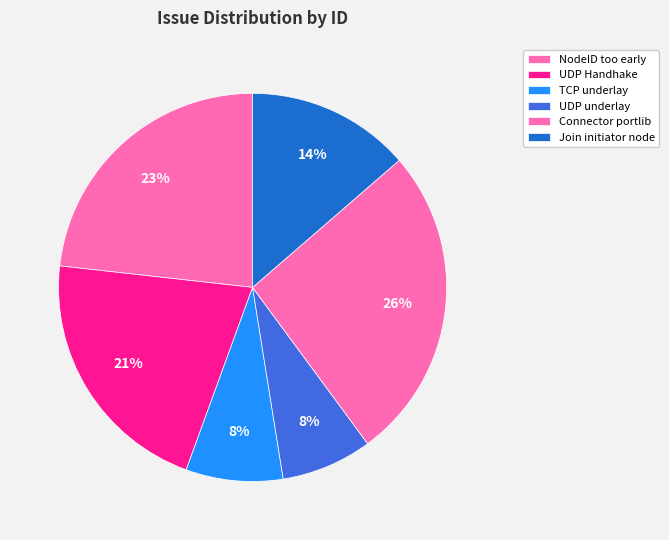

Which category has the smallest portion of the pie?

Implement UDP underlay module